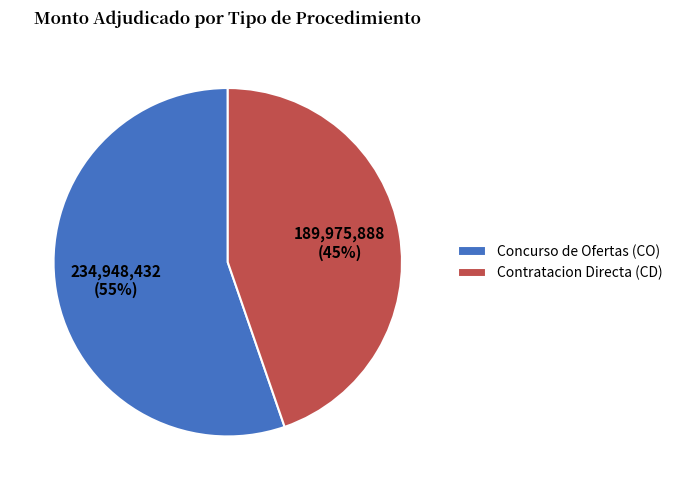

Do Concurso de Ofertas (CO) and Contratacion Directa (CD) together represent more than half of the pie?

Yes